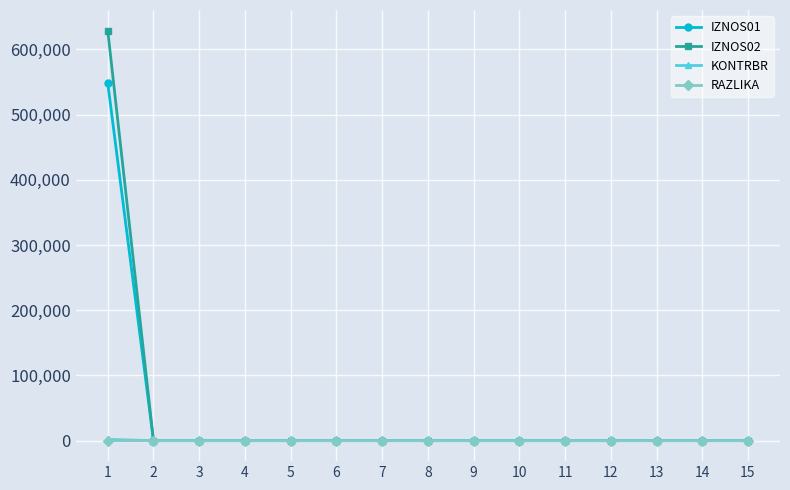

The value of RAZLIKA at 9 is 0.0. True or false?

True